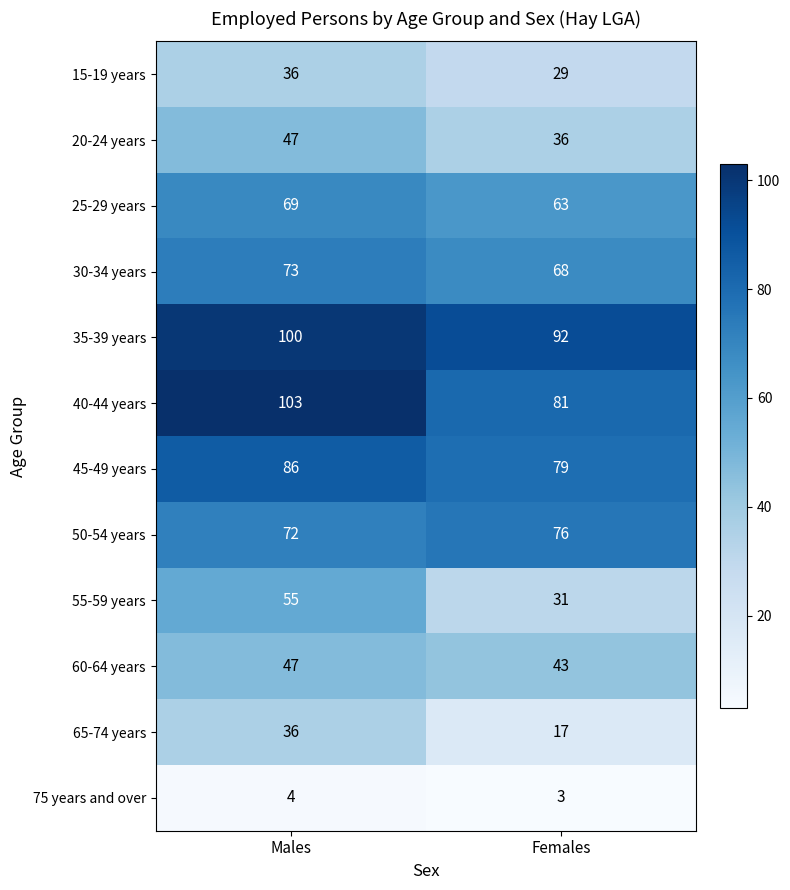

Which series has the largest total across all categories?

35-39 years